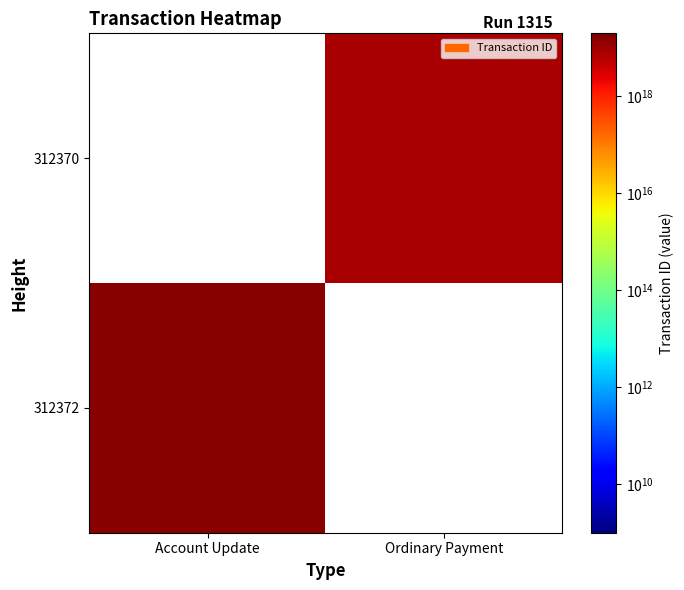

Between Ordinary Payment and Account Update, which is larger?

Account Update